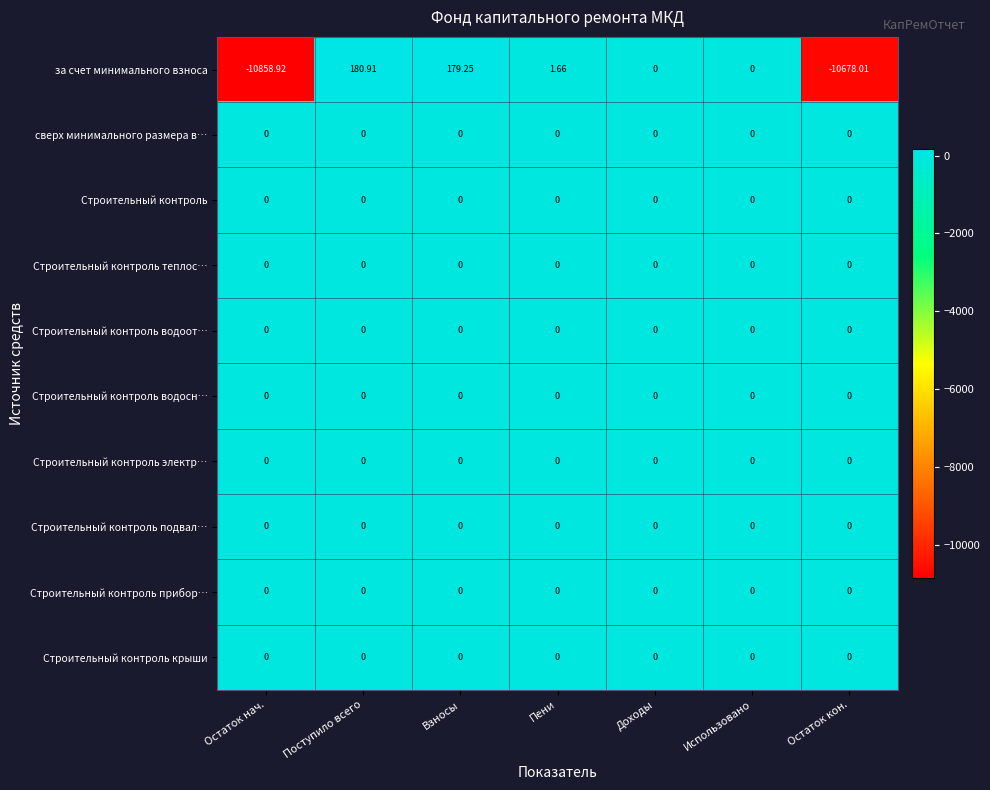

Is the value of Строительный контроль прибор… at Взносы greater than the value of за счет минимального взноса at Поступило всего?

No